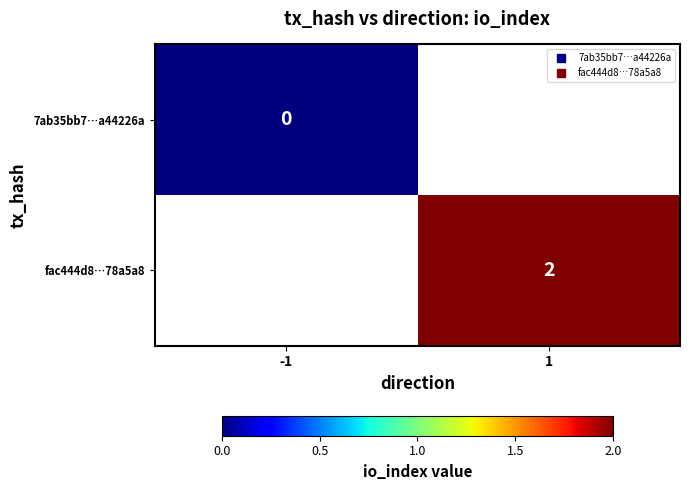

What is the approximate value of fac444d8…78a5a8 at 1?

2.0